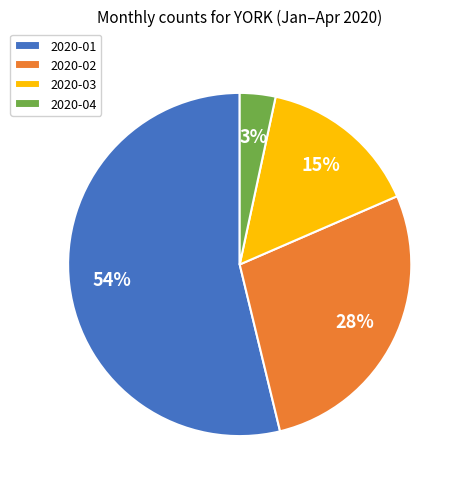

What percentage is the 2020-03 slice, to the nearest percent?

15%